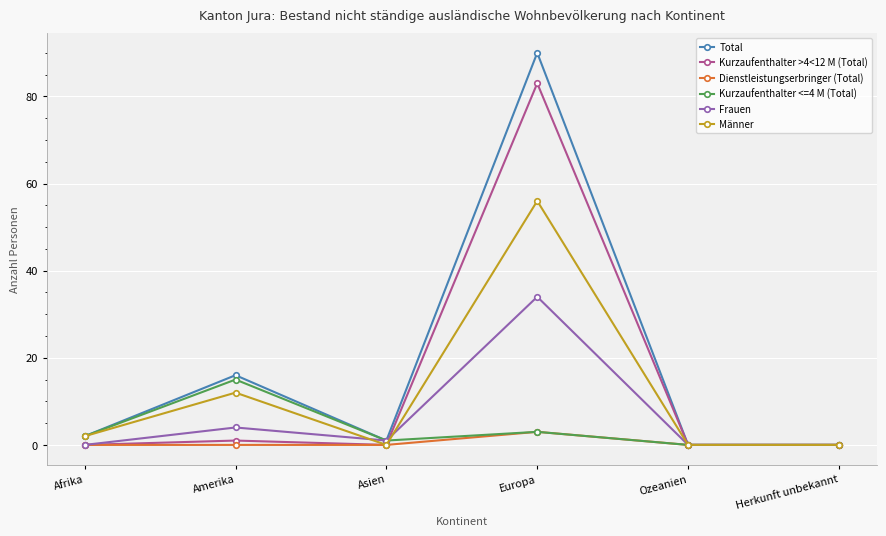

What is the sum of all Dienstleistungserbringer (Total) values?

3